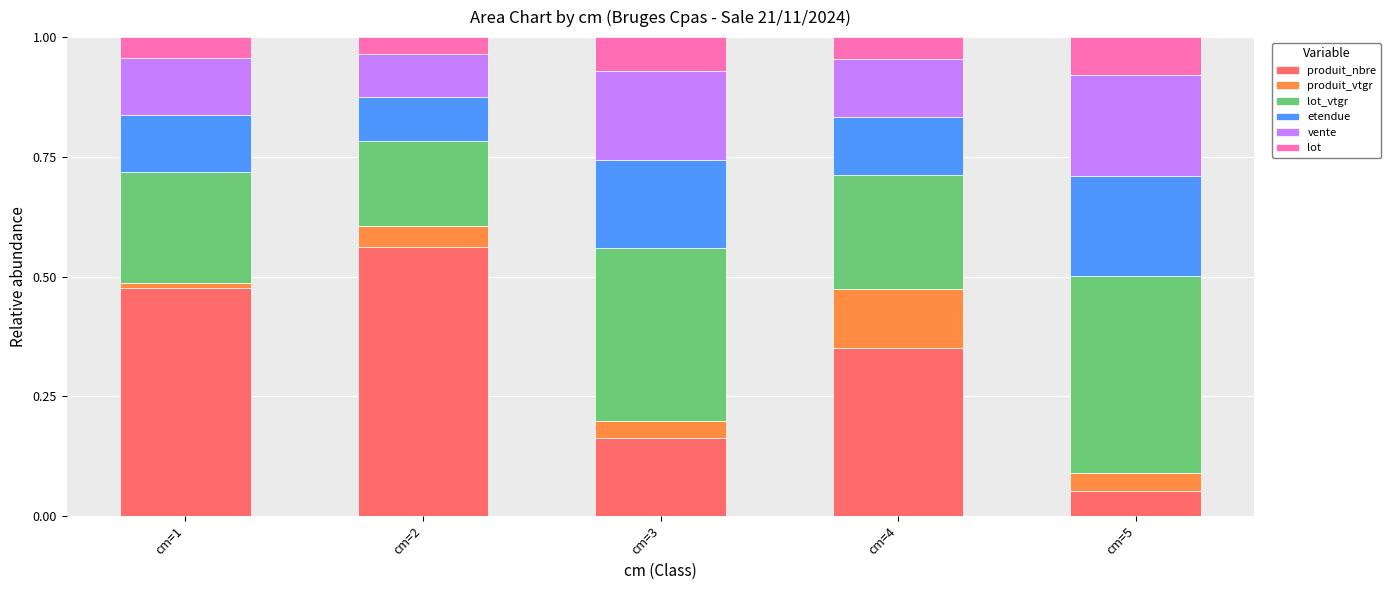

At which label is produit_nbre closest to 0?

cm=5